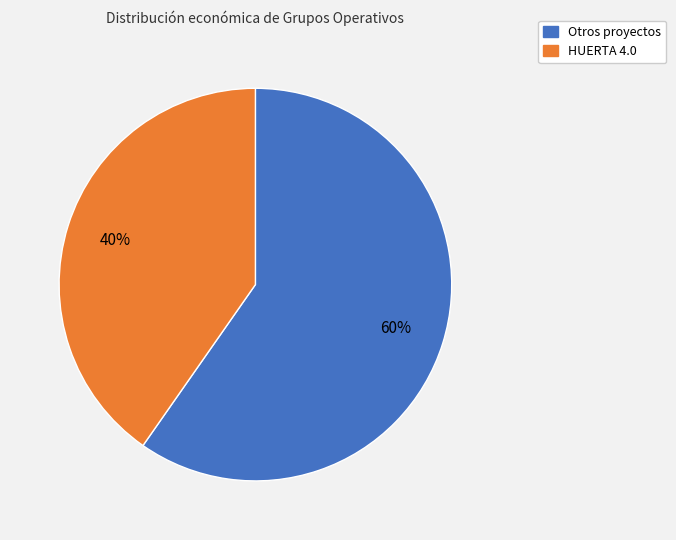

To the nearest percent, what percentage of the pie is Otros proyectos?

60%